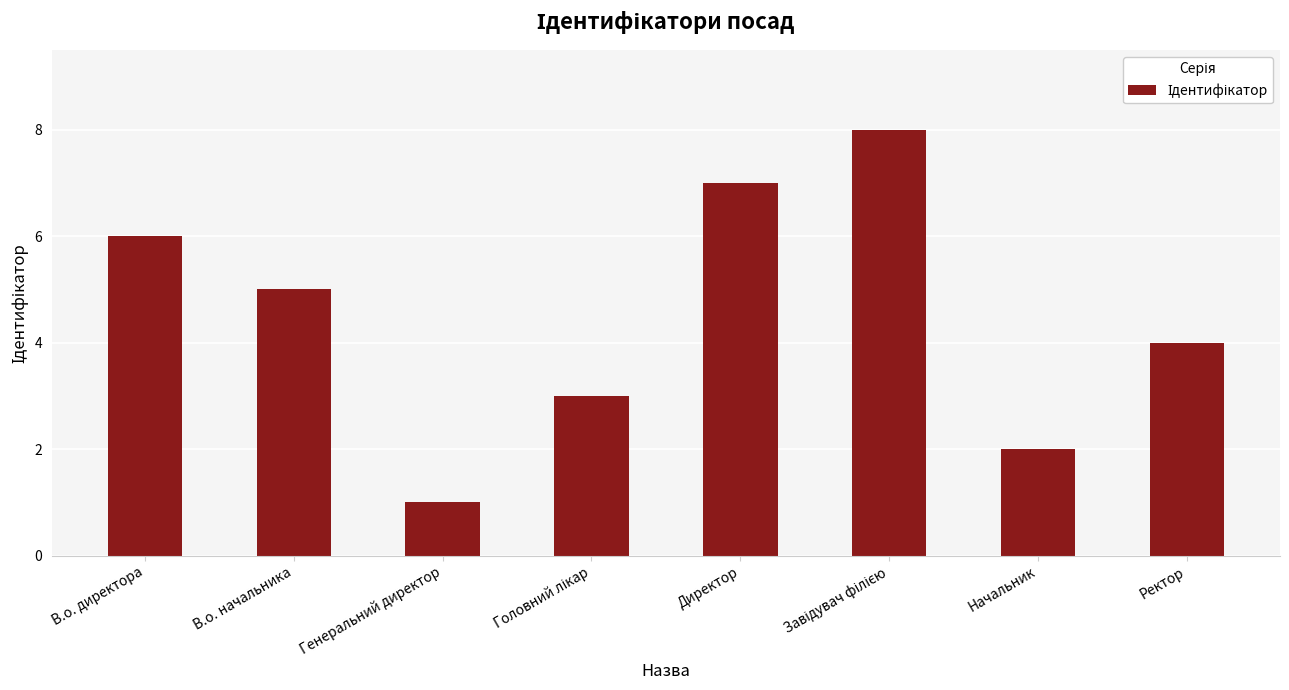

Are the bars grouped side by side (vs. stacked)?

No